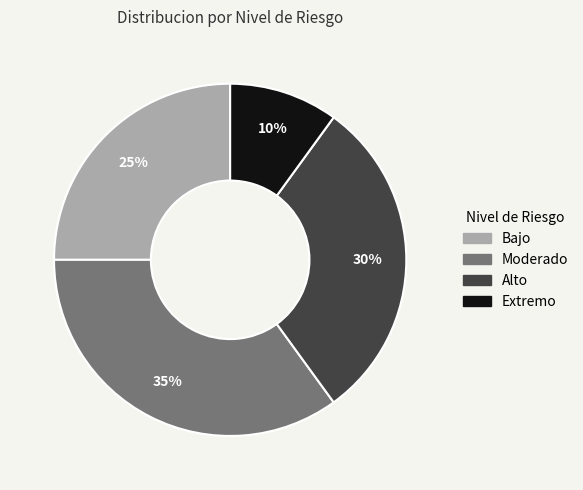

Which slice is the smallest?

Extremo